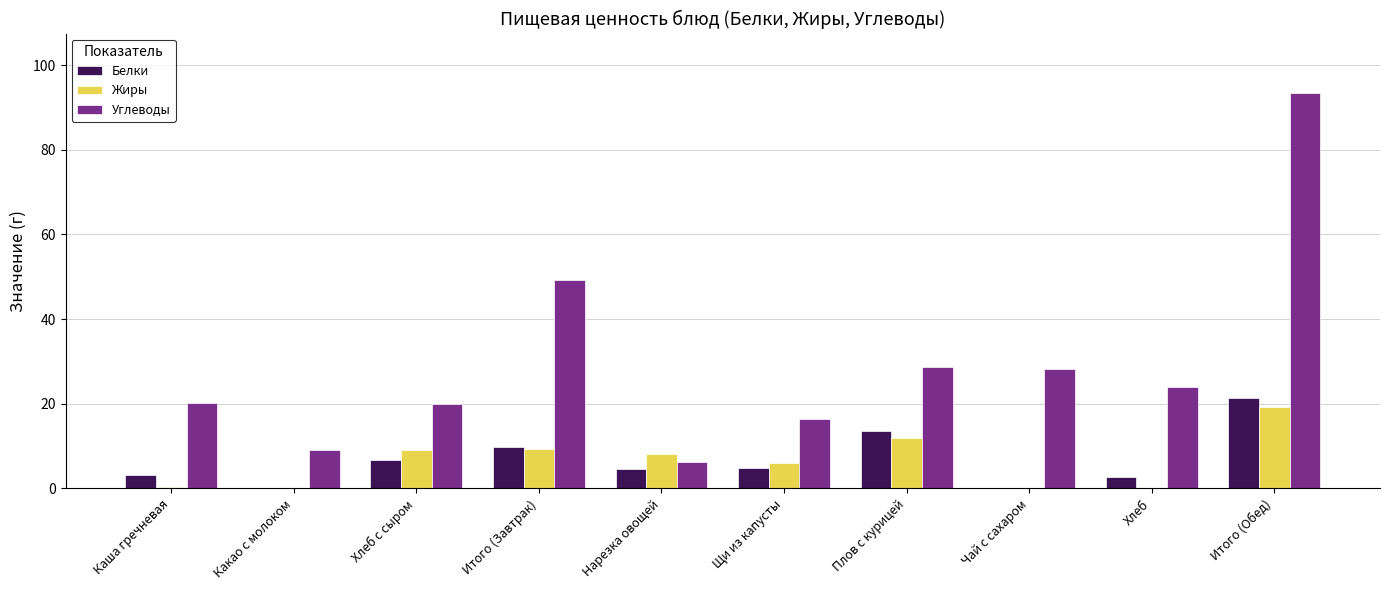

Does the chart contain stacked bars?

No